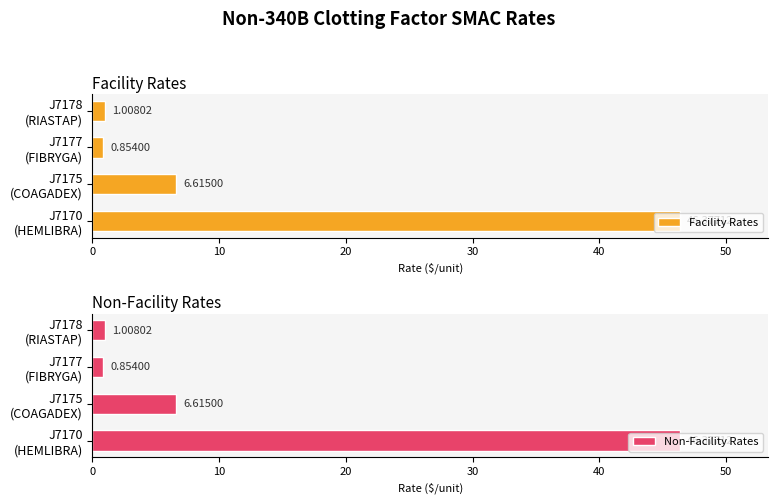

Count the number of data series in this chart.

2